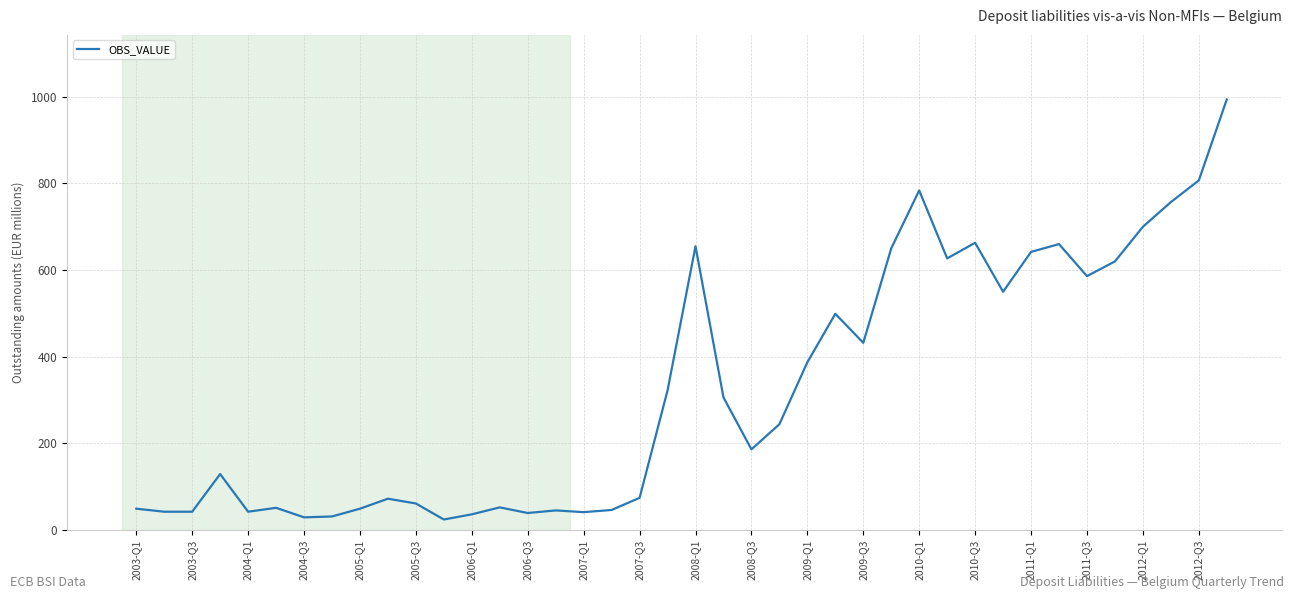

What is the difference between the maximum and minimum values?

970